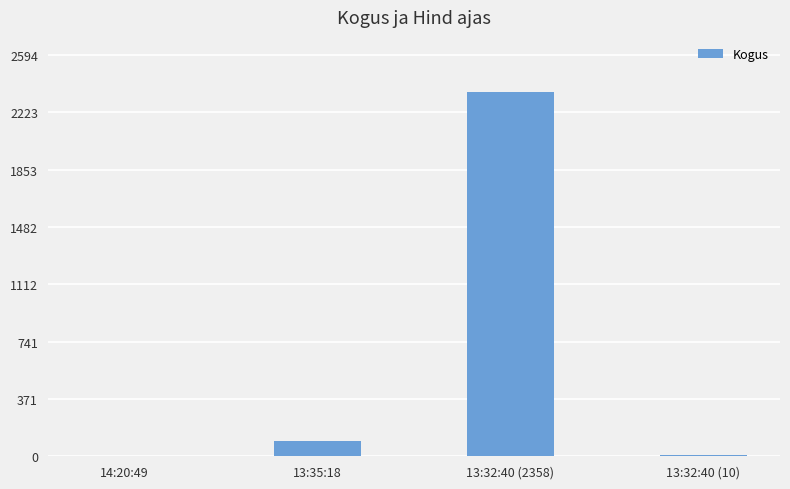

What is the sum of the values at 13:35:18 and 13:32:40 (10)?

110